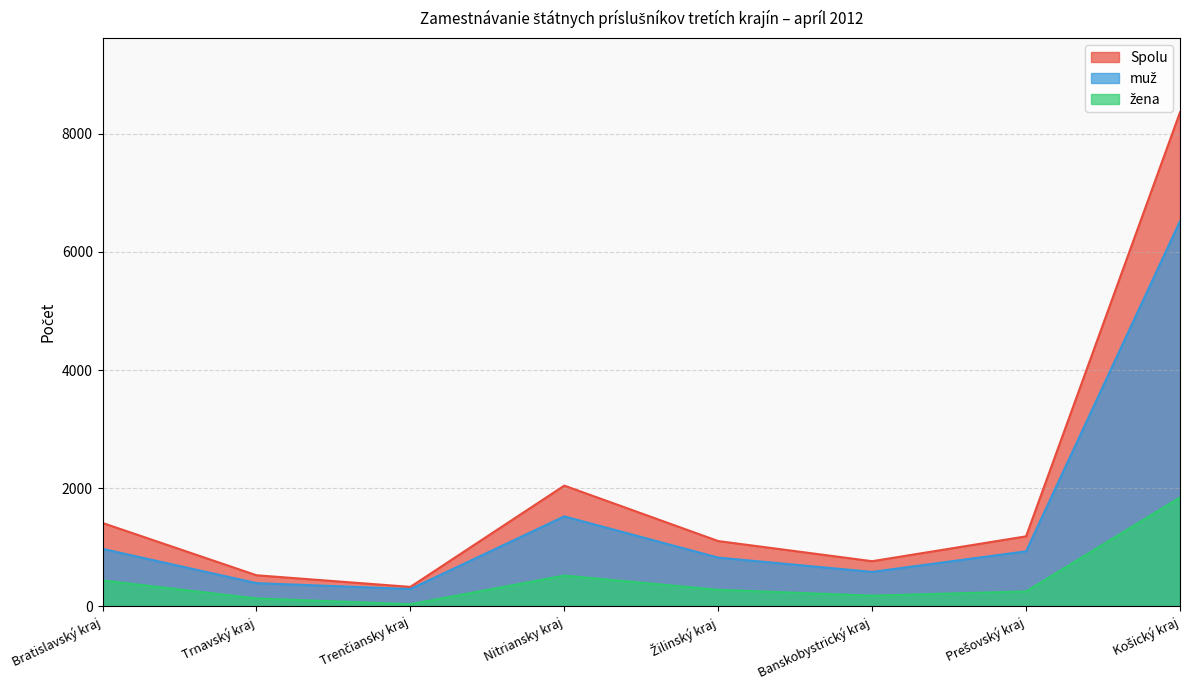

Where is Spolu nearest to the value 4347?

Nitriansky kraj